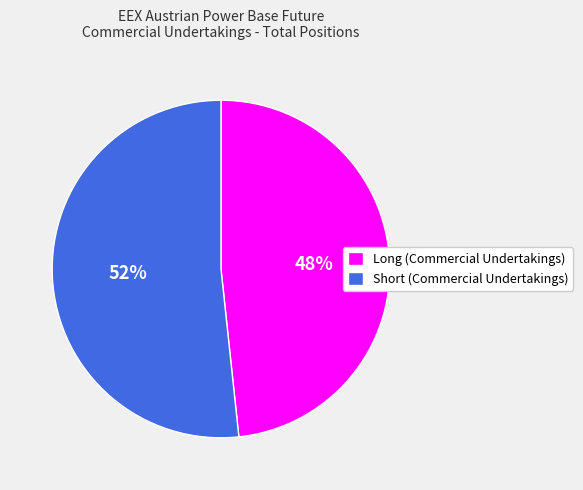

Does Short (Commercial Undertakings) represent more than half of the total?

Yes